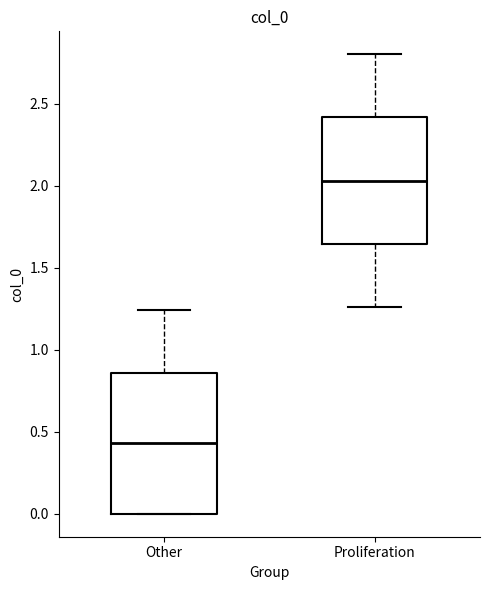

Which box has the lowest median line?

Other